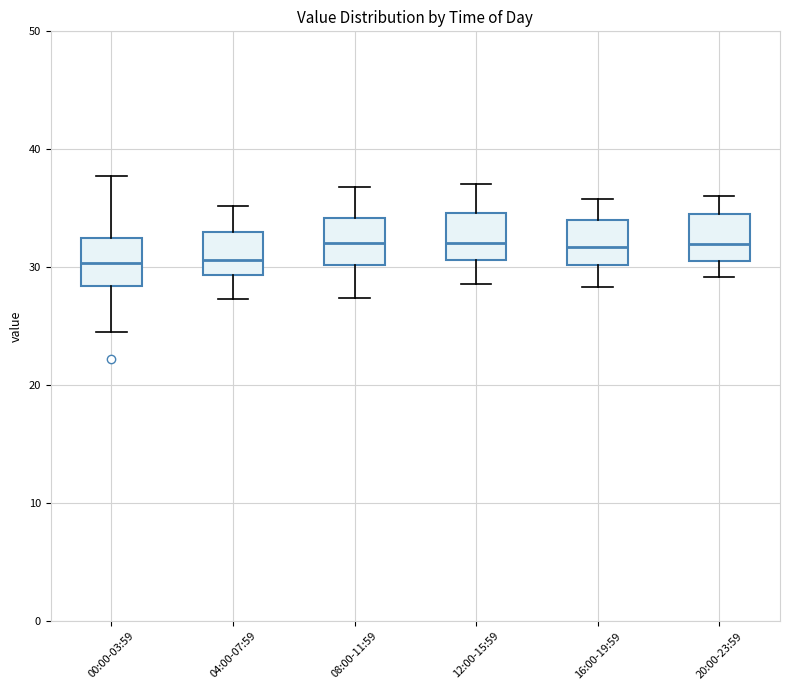

Where does the lower whisker of the box for 04:00-07:59 end on the y-axis? The values are not printed on the chart, so give them approximately, as read against the axis.

27